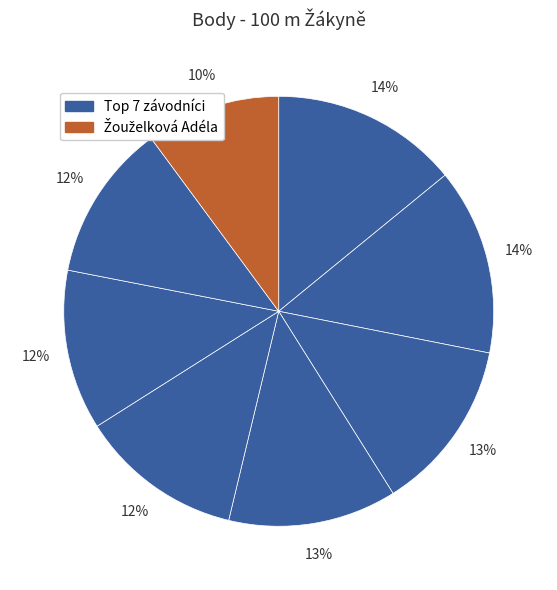

Rank the categories by value from highest to lowest.

Rudolfová Lenka, Vojtášková Barbora, Zapletalová Julie, Nováková Sára, Hrubá Klára, Páníková Eliška, Kroupová Ema, Žouželková Adéla